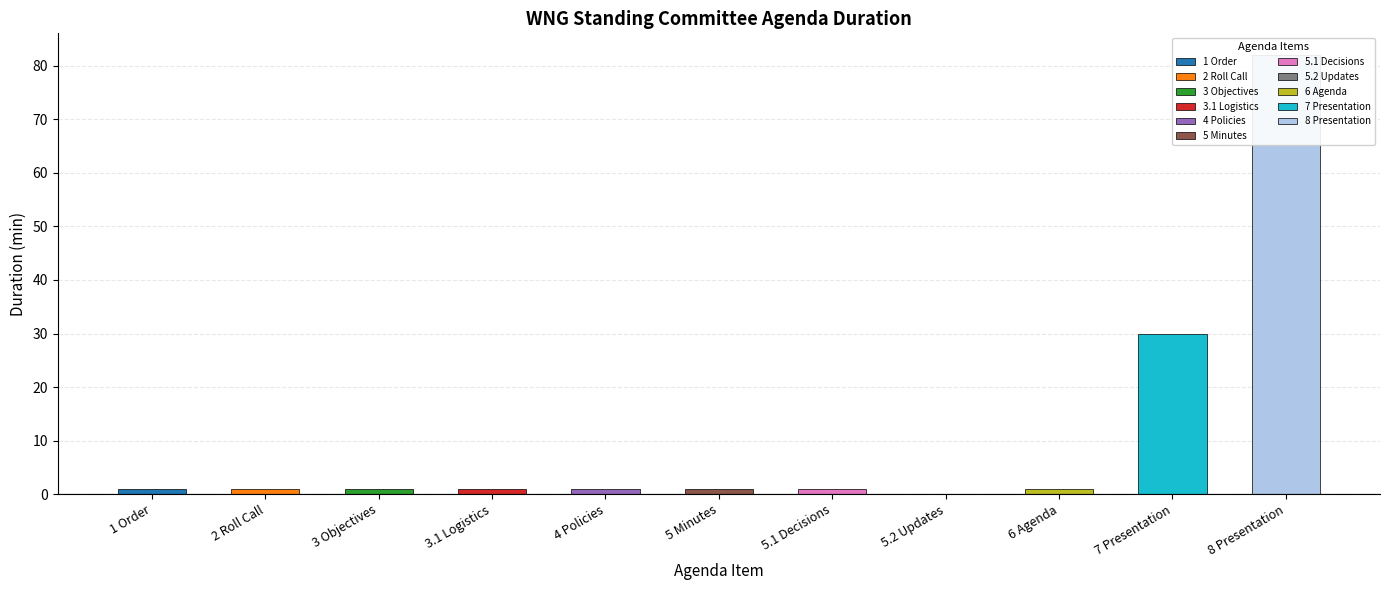

What position from the left is 5.1 Decisions?

7